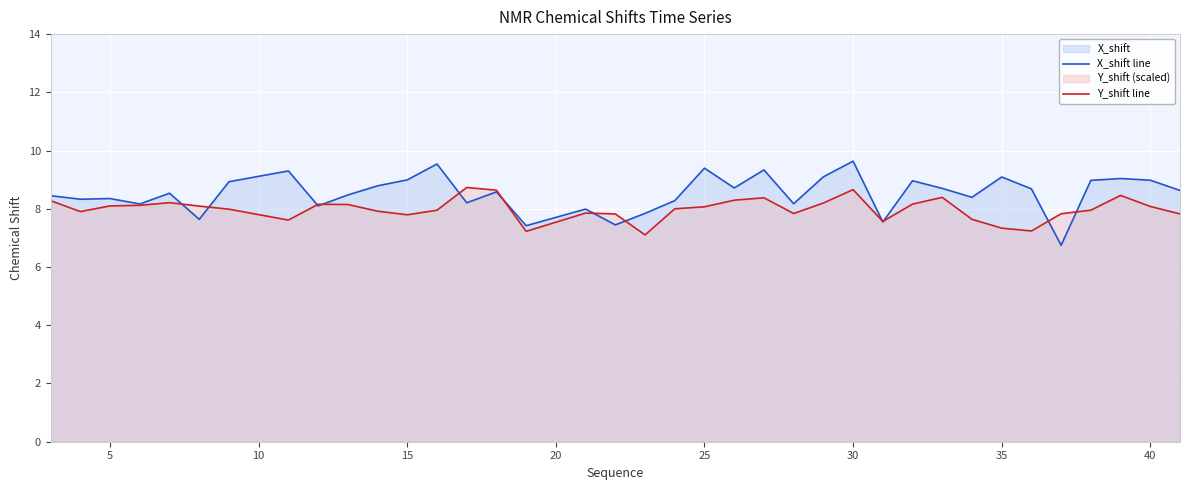

What is the spread (max minus min) of values at 15?

1.2